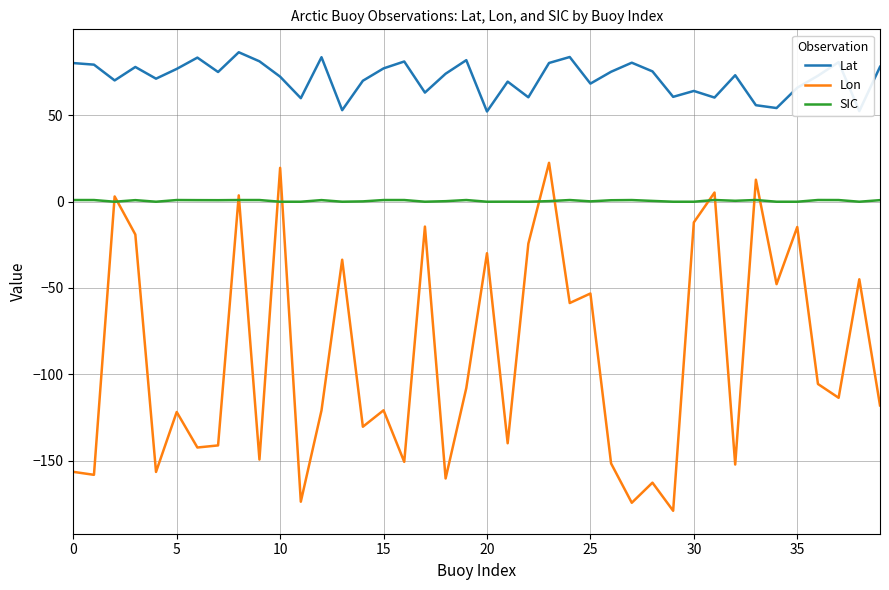

Which series has the largest range (max minus min)?

Lon